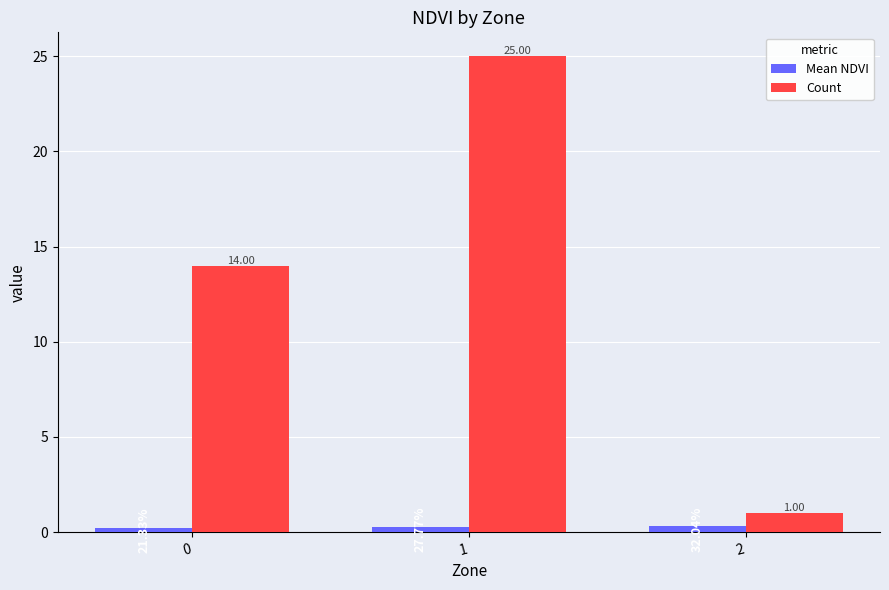

List the series in order of their peak value, highest first.

Count, Mean NDVI